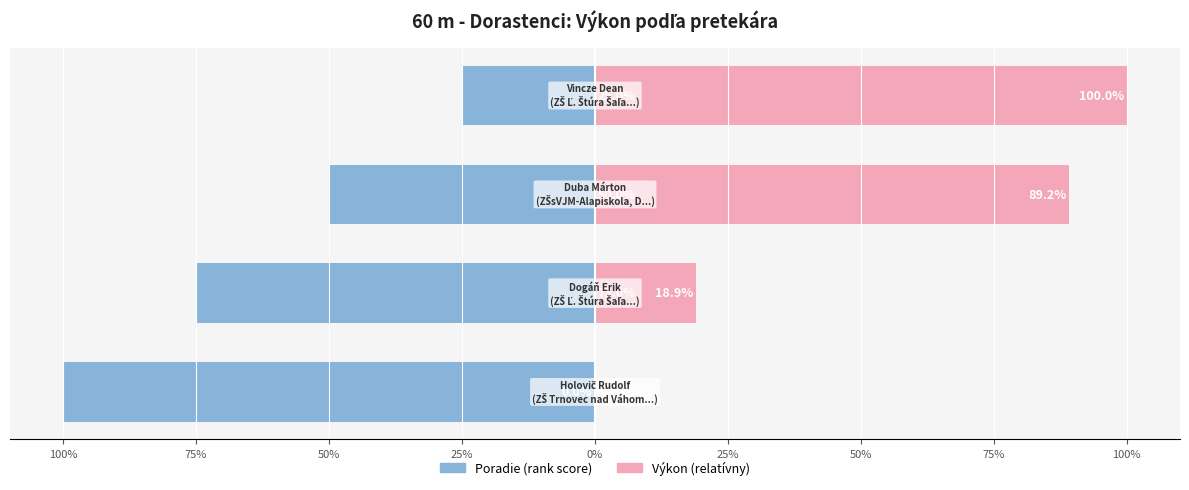

Is it true that Výkon (relatívny) equals 0.0 at 100%?

True